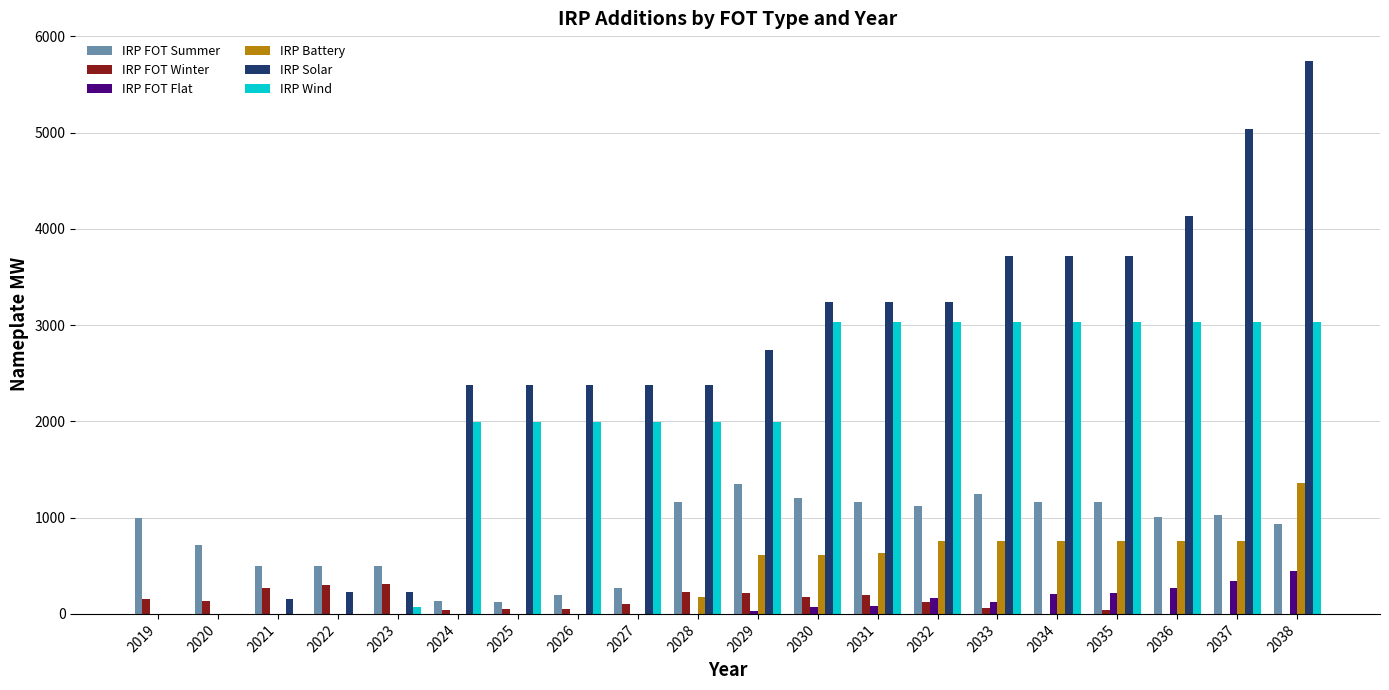

Which series has the widest spread of values?

IRP Solar